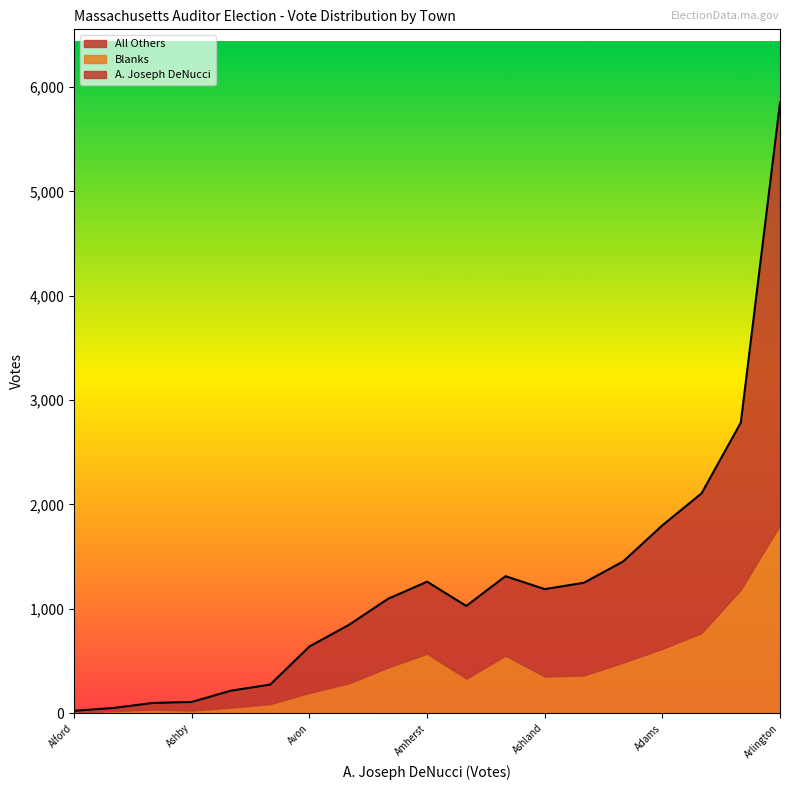

What are all the series names shown in the legend?

A. Joseph DeNucci, Blanks, All Others